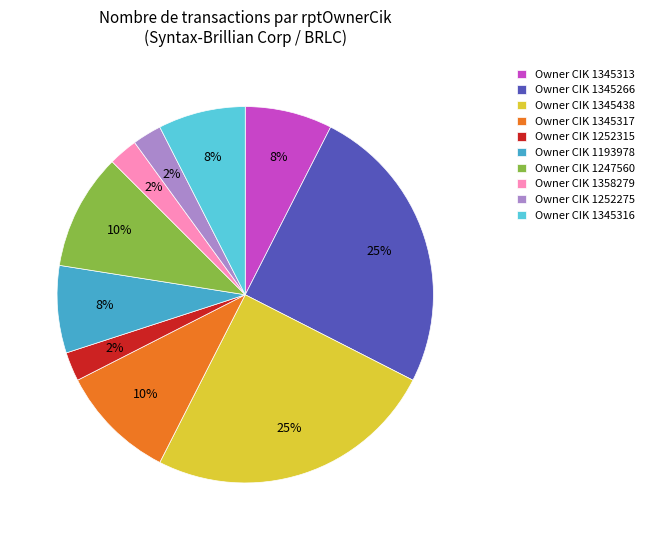

How many segments does this pie chart have?

10